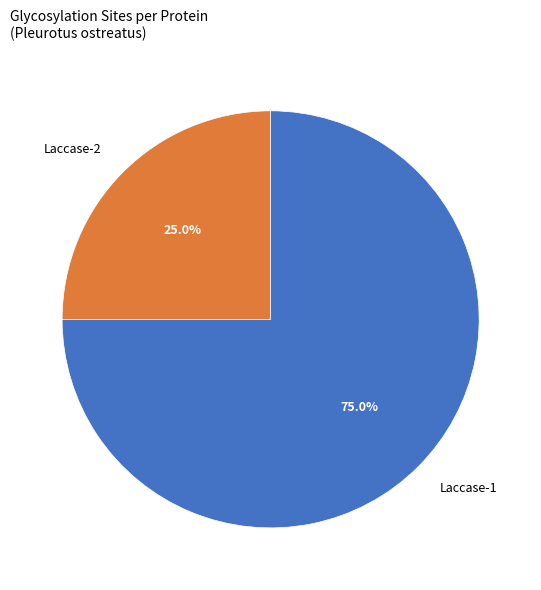

To the nearest percent, what portion does Laccase-2 represent?

25%